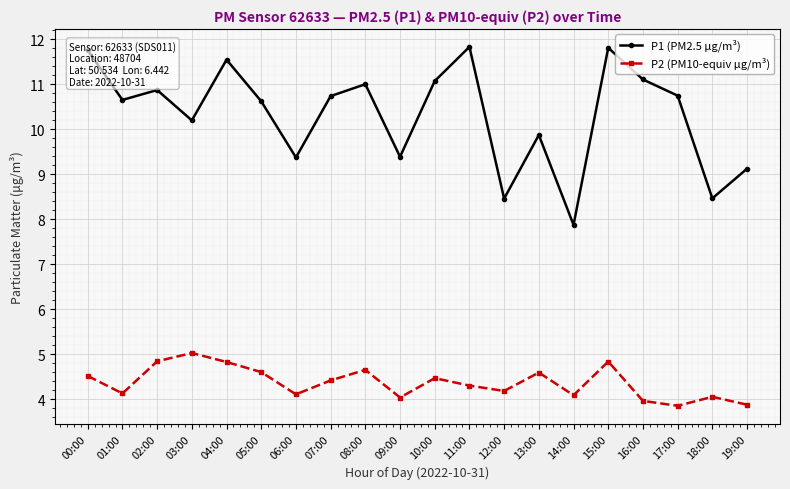

The value of P1 (PM2.5 µg/m³) at 07:00 is 10.7. True or false?

True